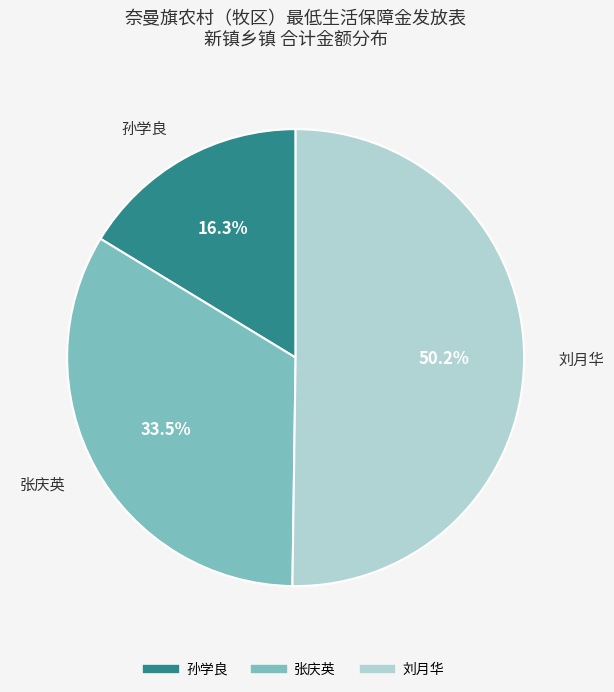

The 刘月华 slice represents 59% of the pie. True or false?

False